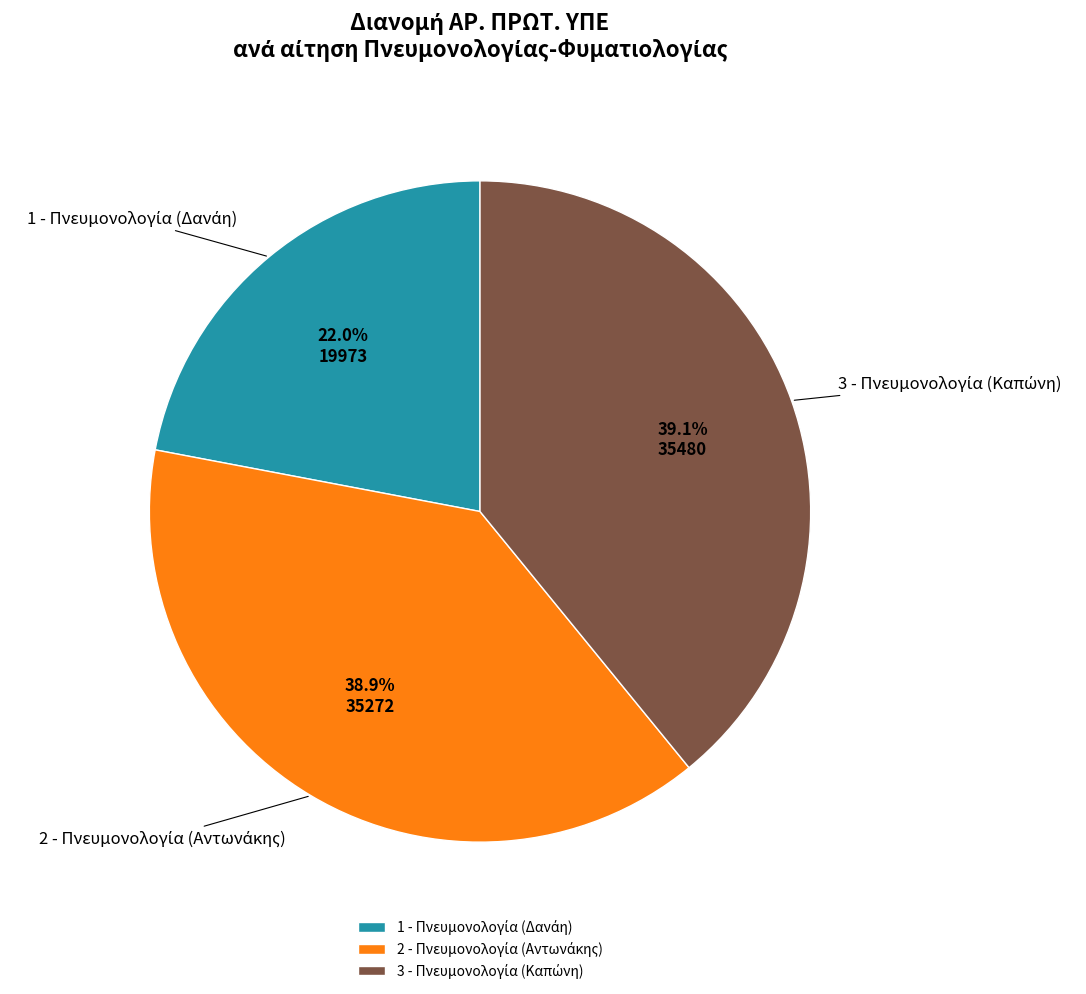

True or false: 2 accounts for 39% of the total.

True